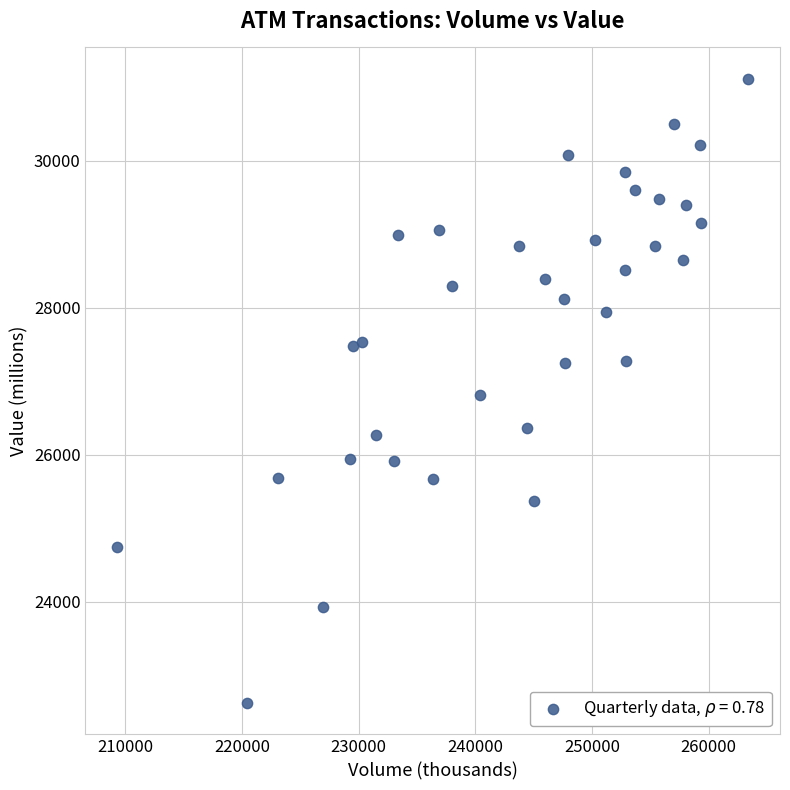

What is the range of X values (max minus min)?

54116.3